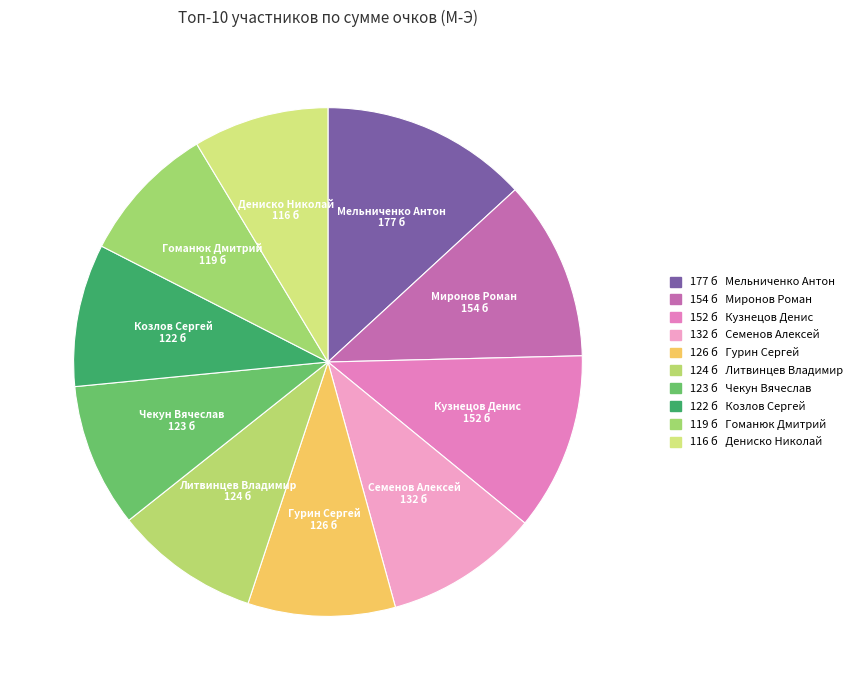

What is the largest slice in the pie chart?

Мельниченко Антон